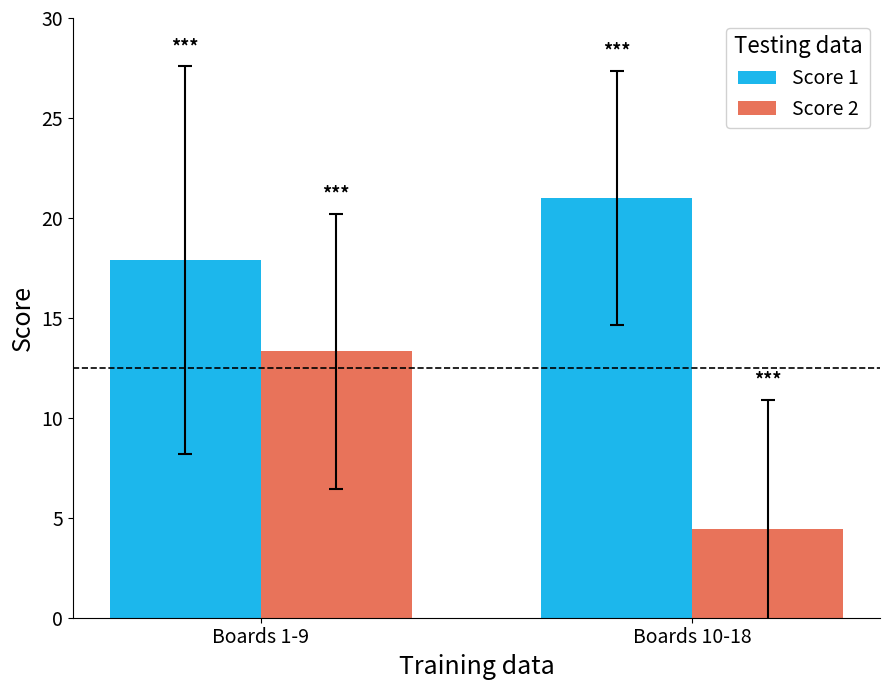

How many series are shown in this chart?

2